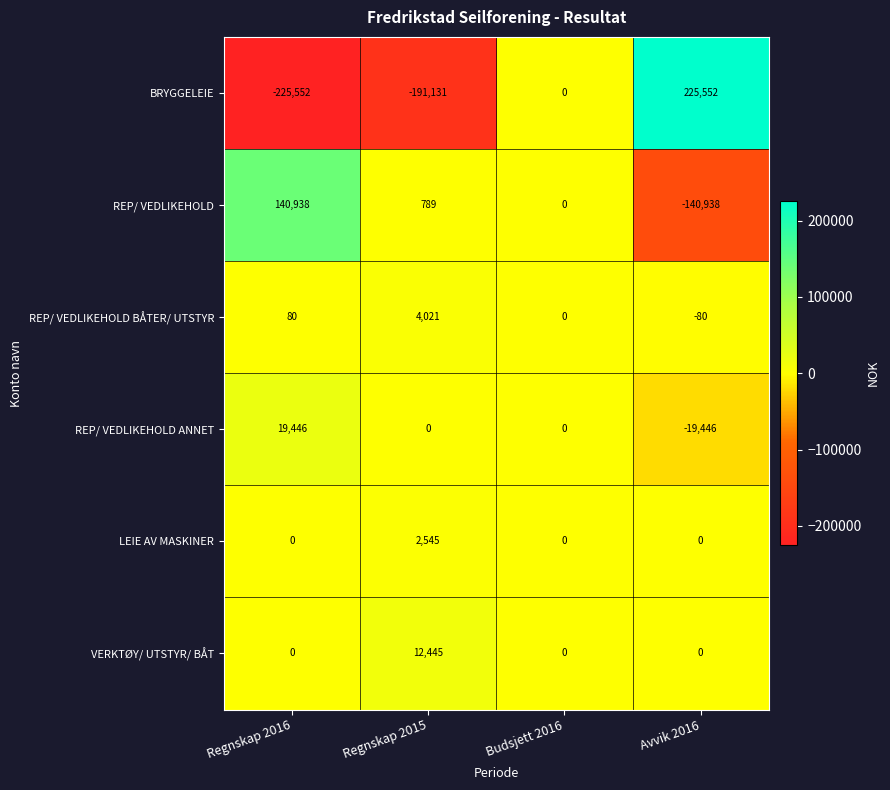

At which category is the sum across all series the highest?

Avvik 2016